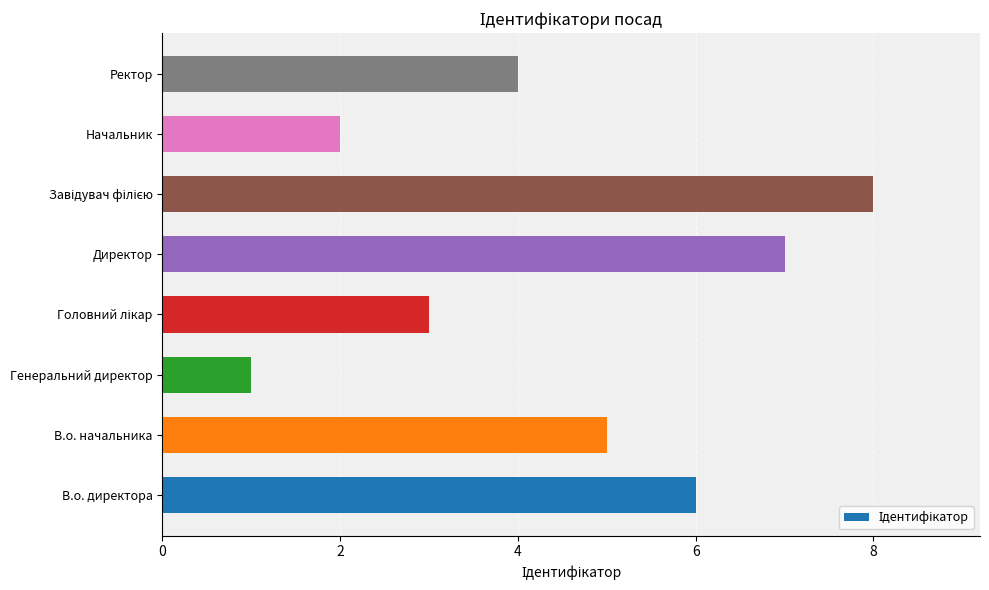

The value at В.о. директора is 6. True or false?

True